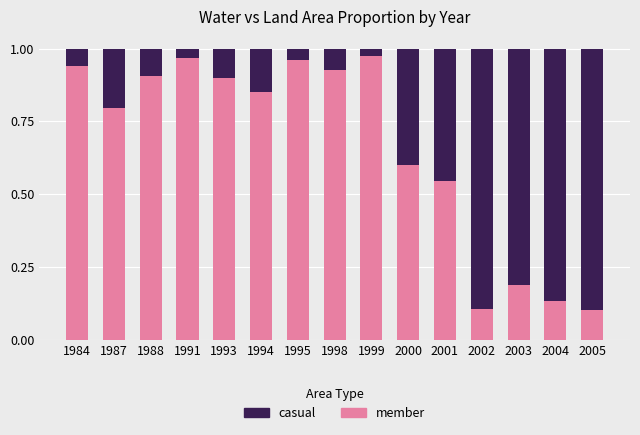

Does the chart contain any negative values?

No